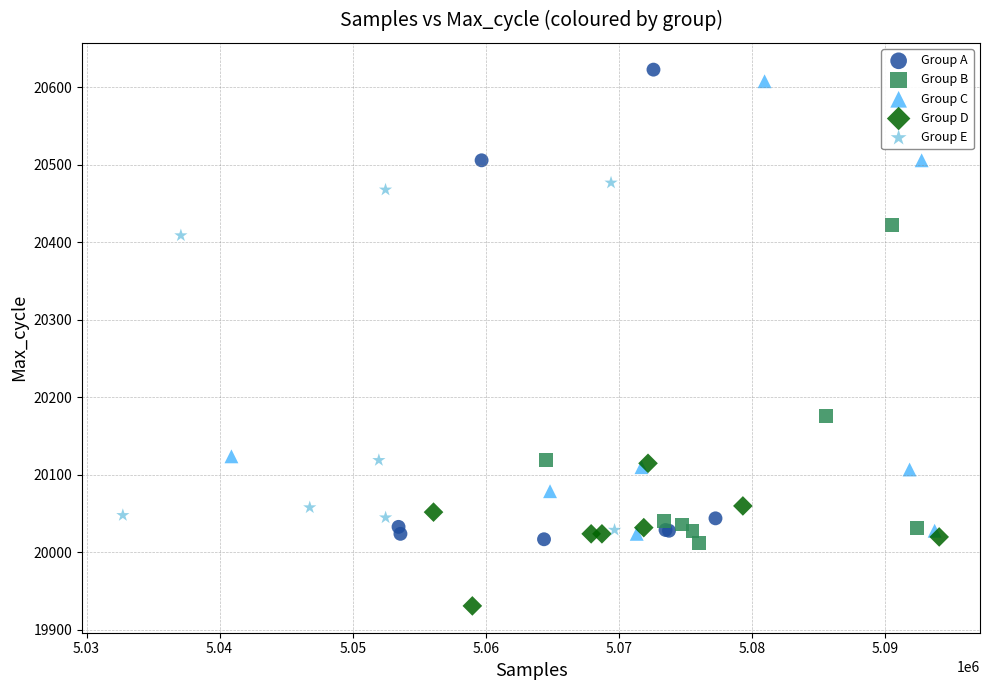

Which series has the widest spread of Y values?

Group A